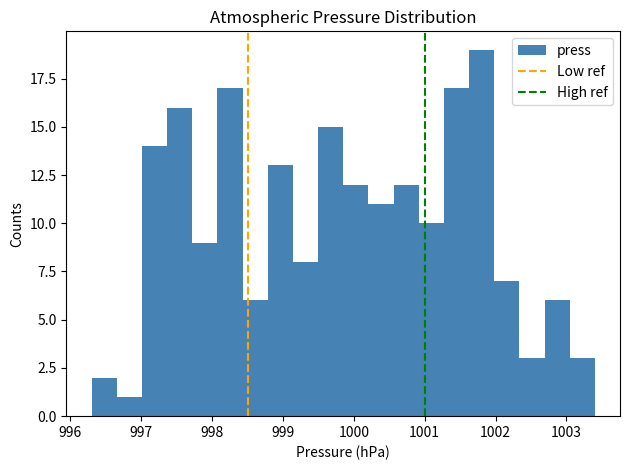

Read against the x-axis, roughly where is the centre of the tallest bar?

1001.8